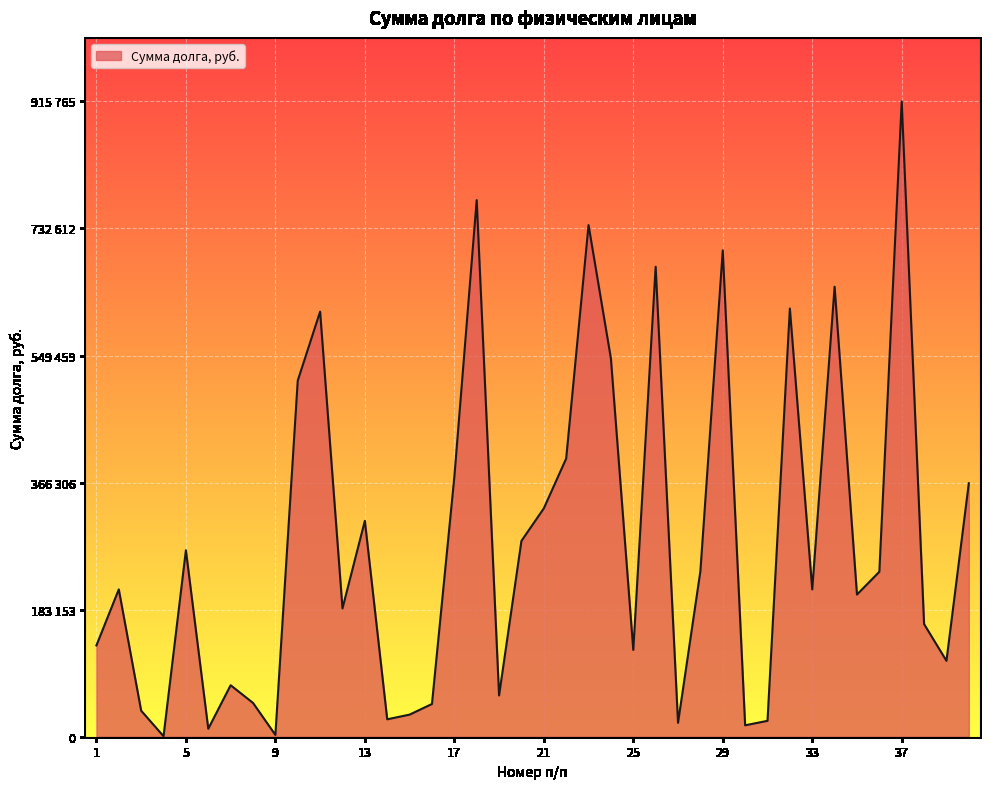

Does the chart have visible grid lines?

Yes